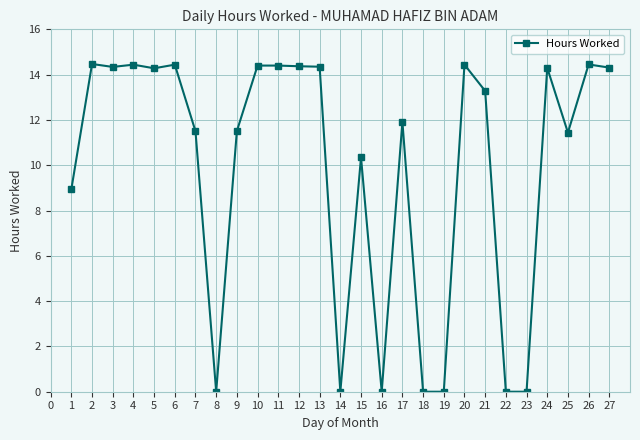

True or false: the data shows 7.8 at 16.

False